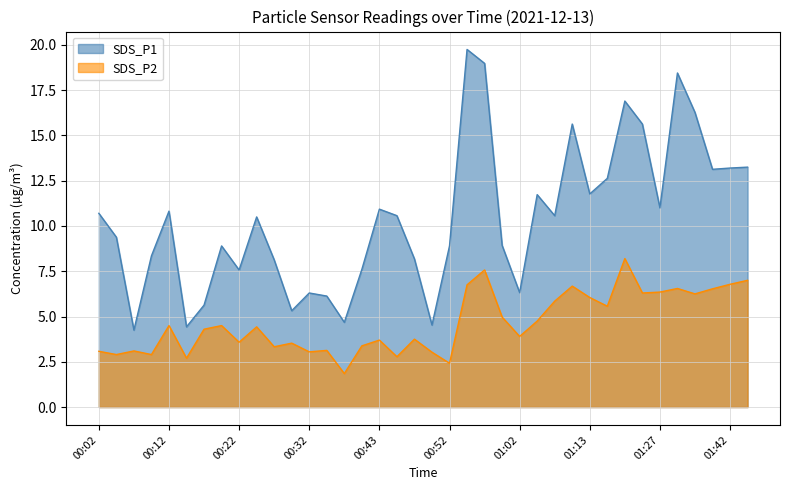

True or false: SDS_P1 and SDS_P2 cross at least once.

False